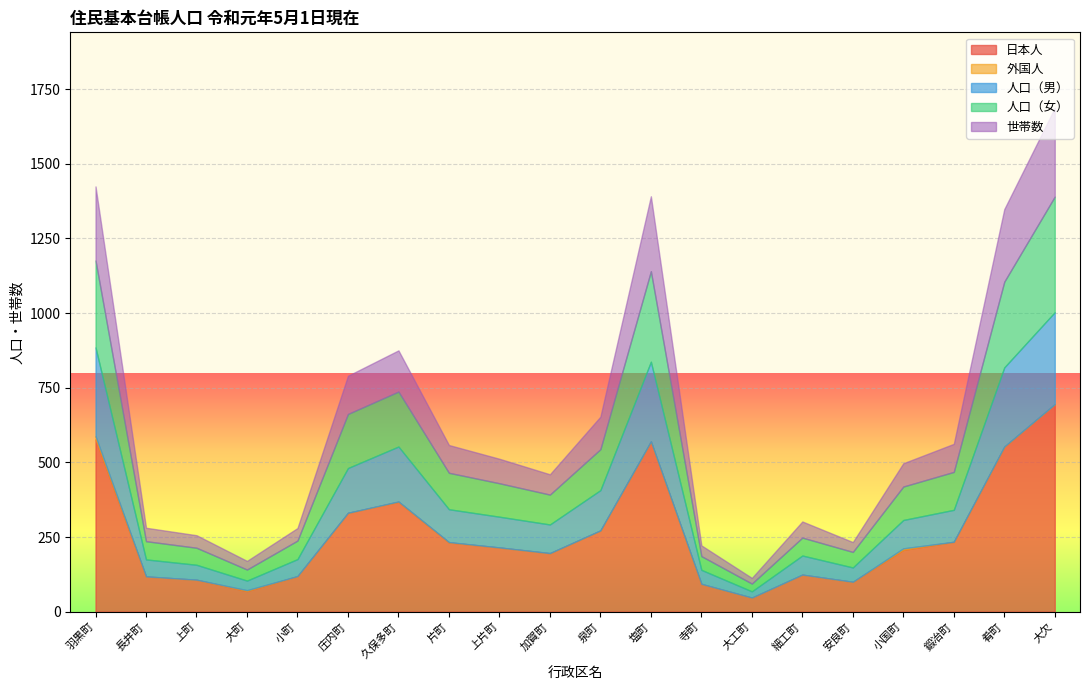

What is the total value across all series at 泉町?

653